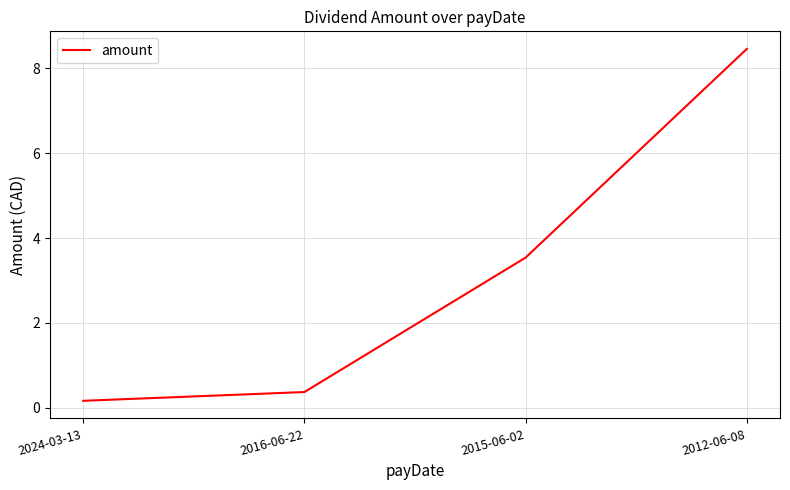

What position from the left is 2015-06-02?

3